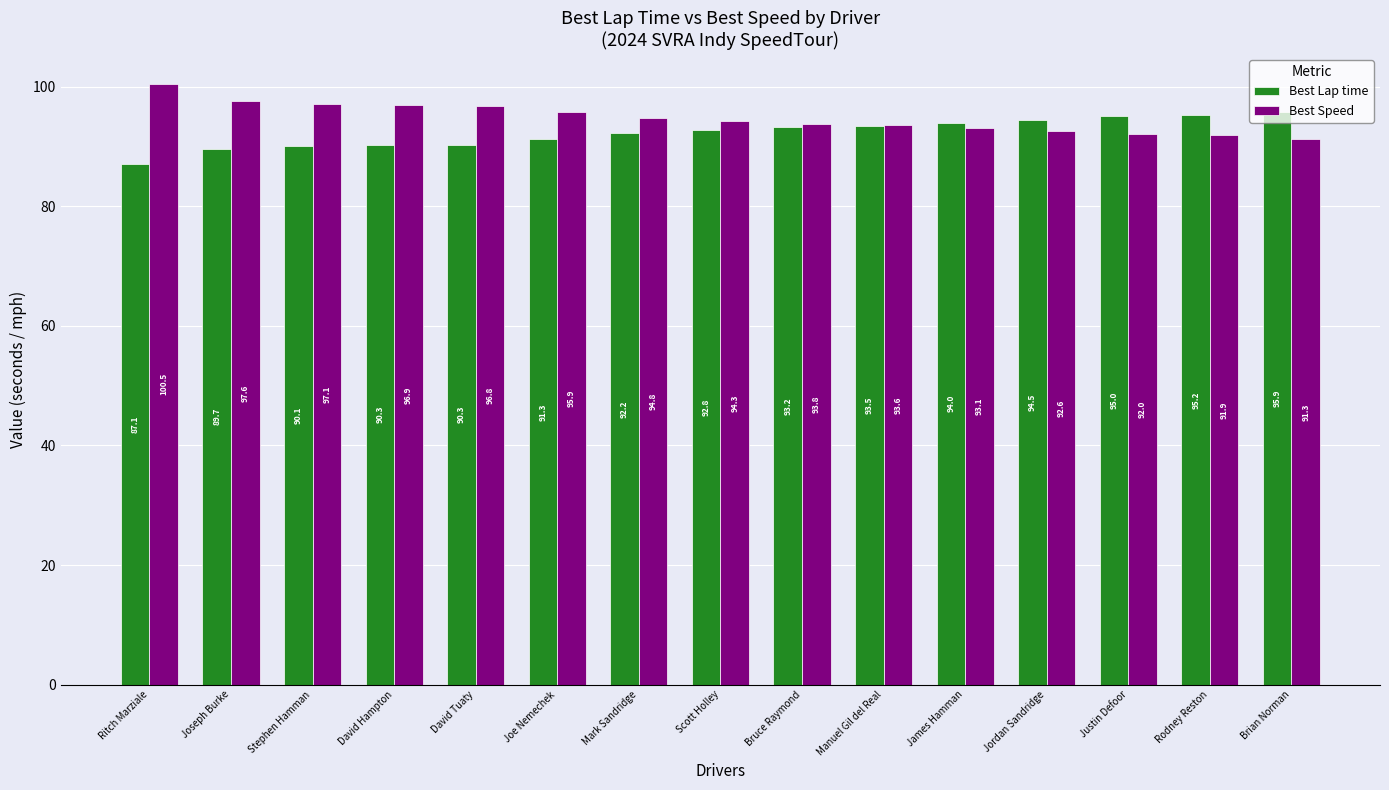

List the series in order of their peak value, lowest first.

Best Lap time, Best Speed